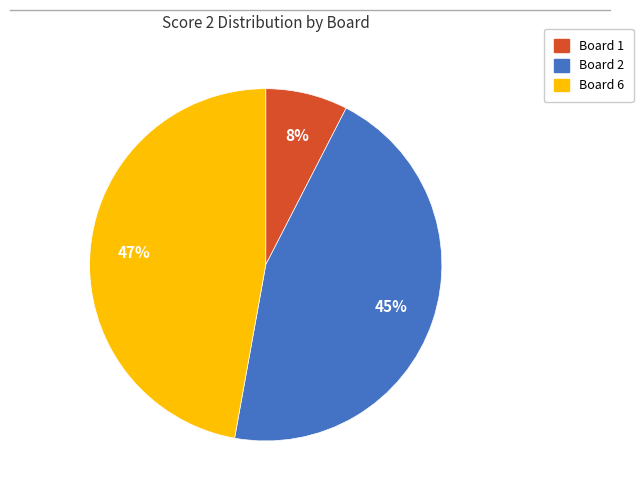

To the nearest percent, what is the average slice percentage?

33%